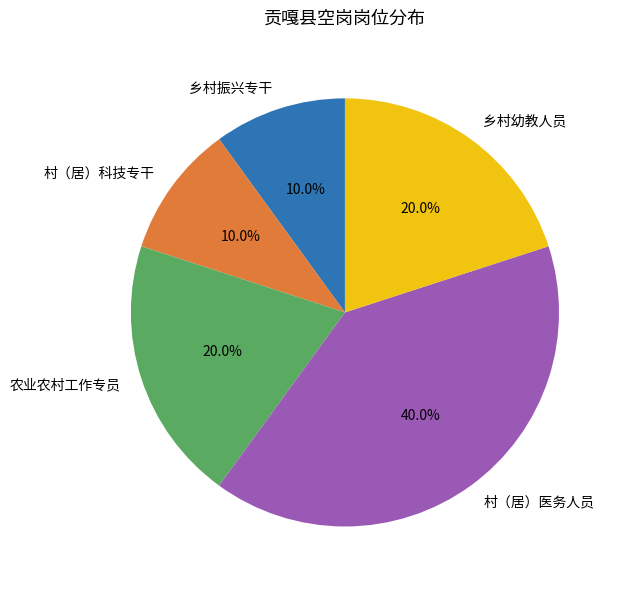

To the nearest percent, what is the combined percentage of 农业农村工作专员 and 乡村幼教人员?

40%